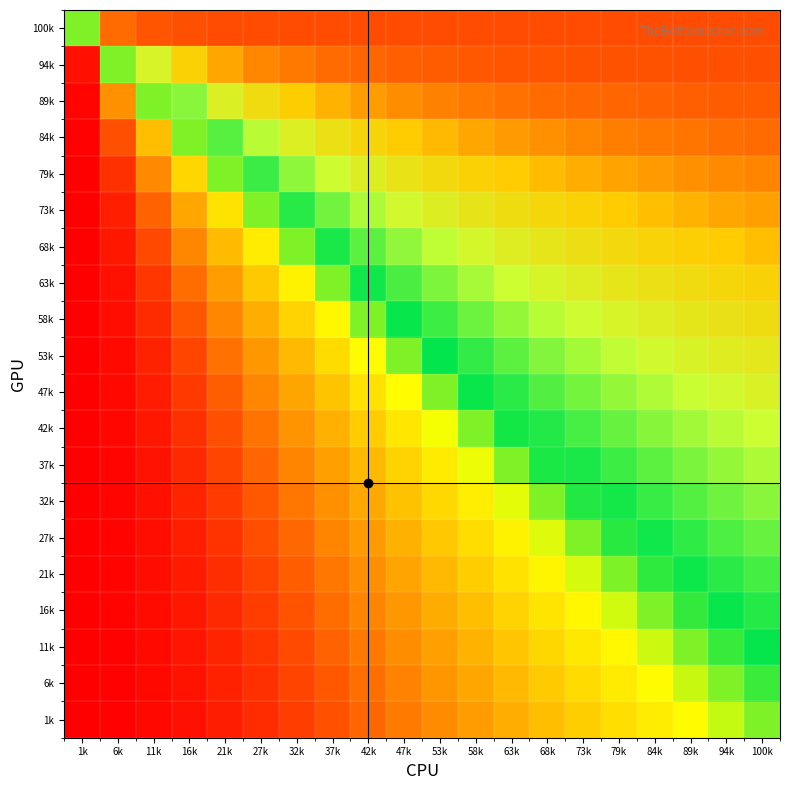

At 11k, list the series in order from largest to smallest.

100k, 94k, 89k, 84k, 79k, 73k, 68k, 63k, 58k, 53k, 47k, 42k, 37k, 32k, 27k, 21k, 16k, 11k, 6k, 1k